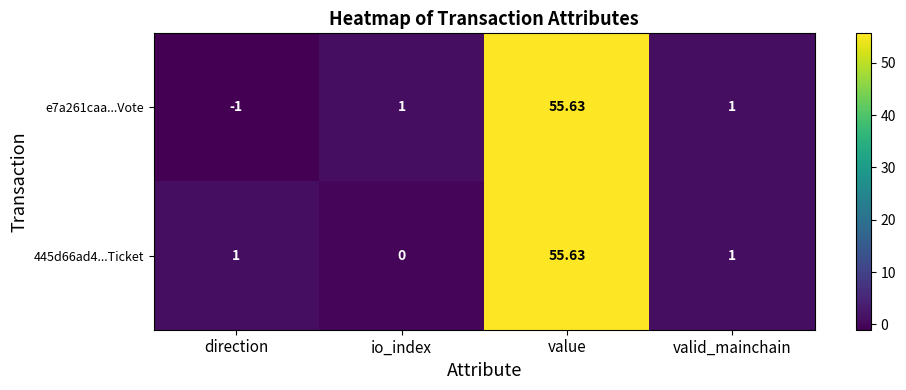

Which category has the highest value in the e7a261caa...Vote series?

value